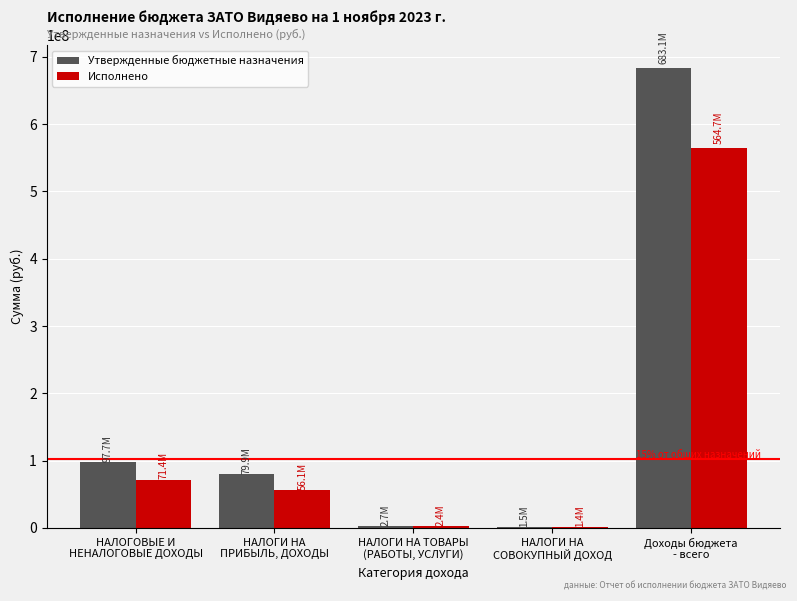

At which category is the sum across all series the highest?

Доходы бюджета
- всего